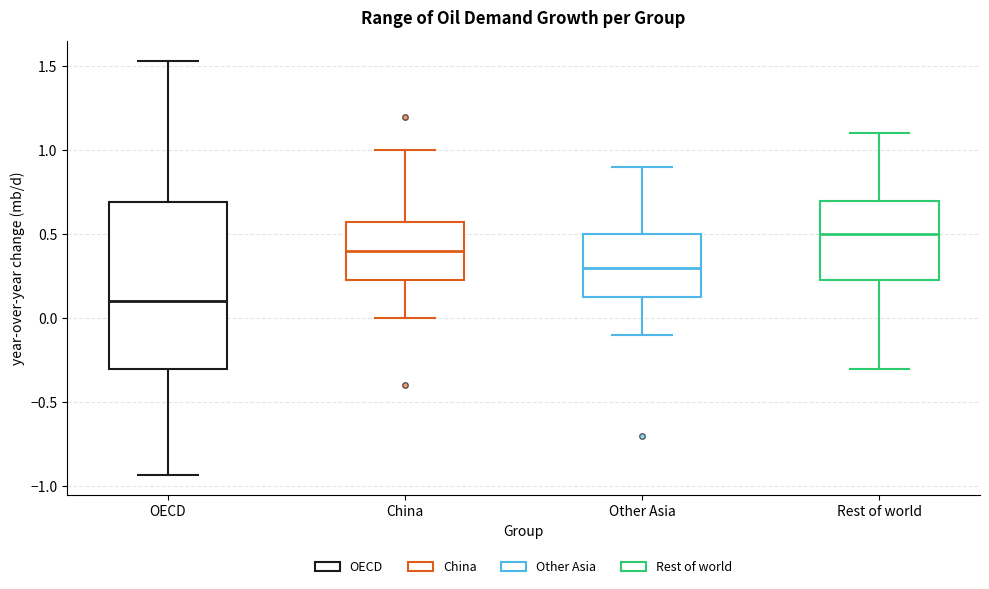

Reading left to right, transcribe this box plot: for each box, give where its median line is, the range the box spans, and where its two whiskers end, as read against the y-axis. The values are not printed on the chart, so give them approximately, as read against the axis.

OECD: median 0.10, box -0.30 to 0.70, whiskers -0.95 to 1.55
China: median 0.40, box 0.25 to 0.60, whiskers 0.00 to 1.00
Other Asia: median 0.30, box 0.15 to 0.50, whiskers -0.10 to 0.90
Rest of world: median 0.50, box 0.25 to 0.70, whiskers -0.30 to 1.10